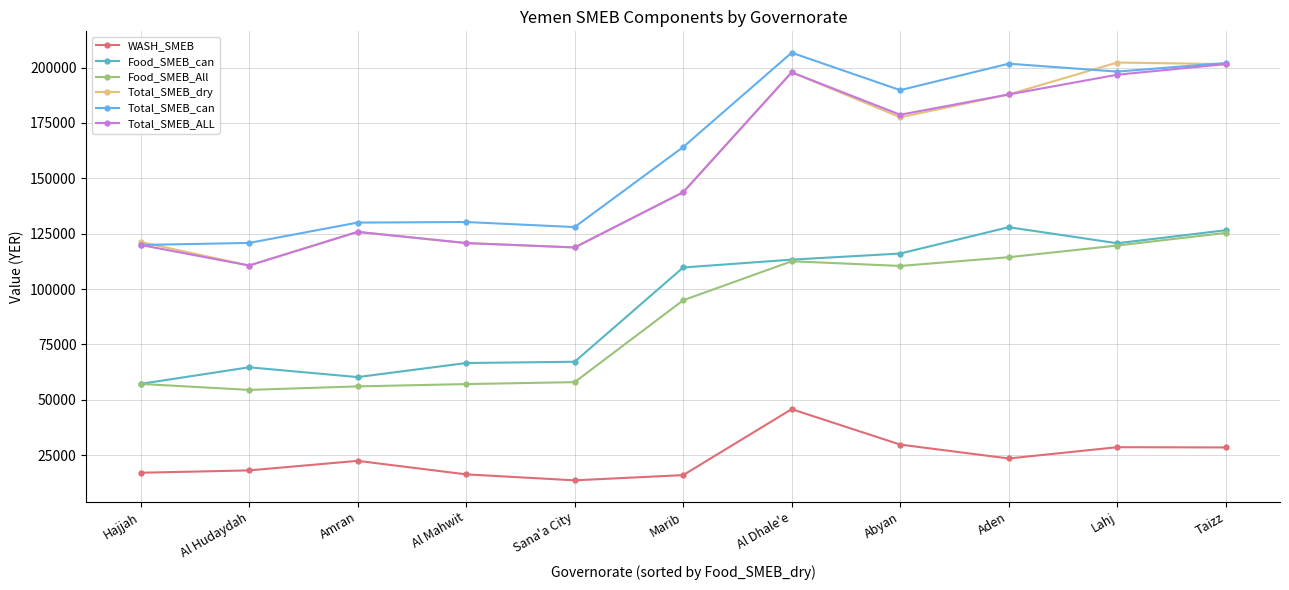

What is the minimum value shown in the chart?

13665.0